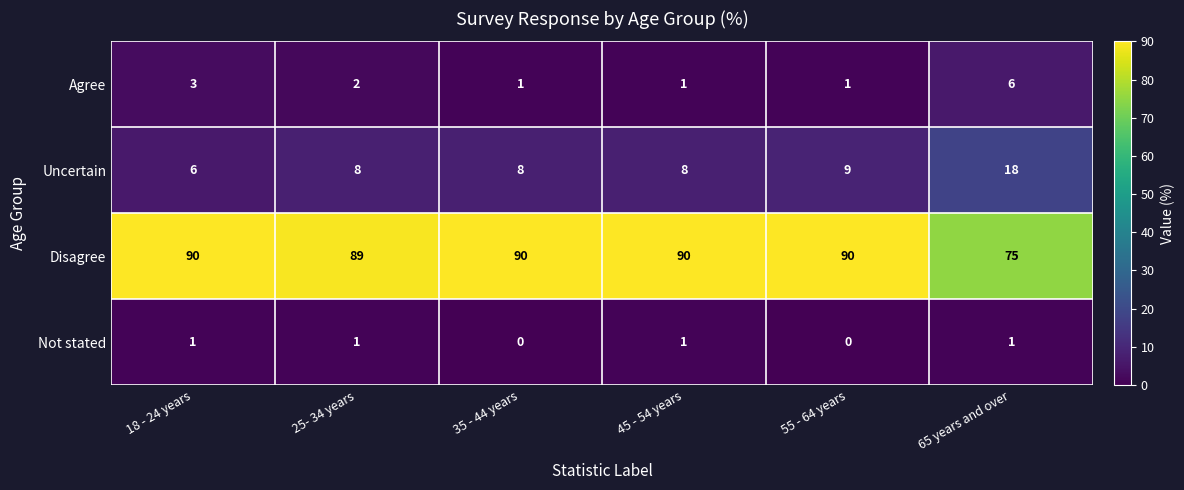

What is the sum of all Not stated values?

4